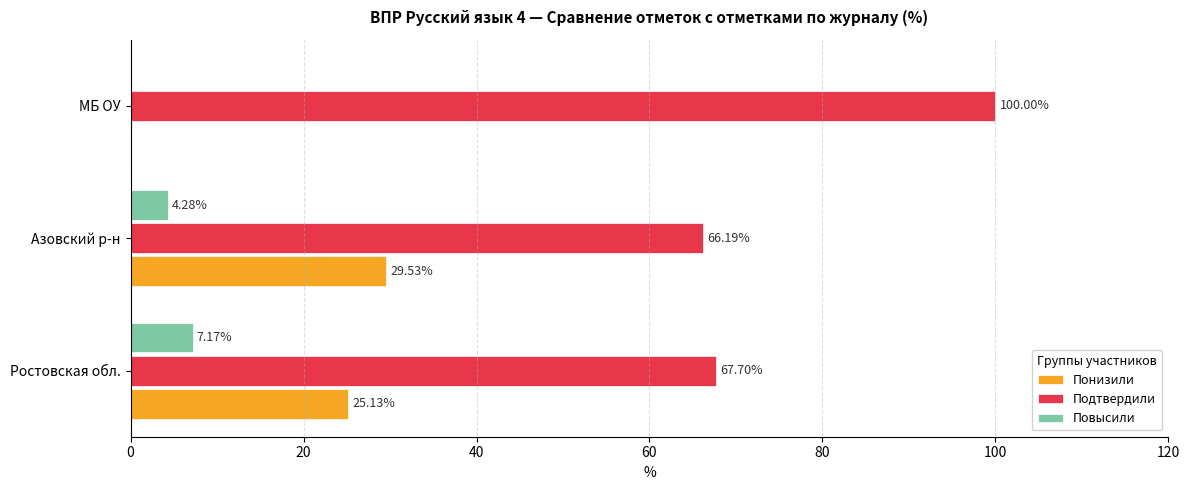

What is the sum of the Понизили values at Ростовская обл. and Азовский р-н?

54.7